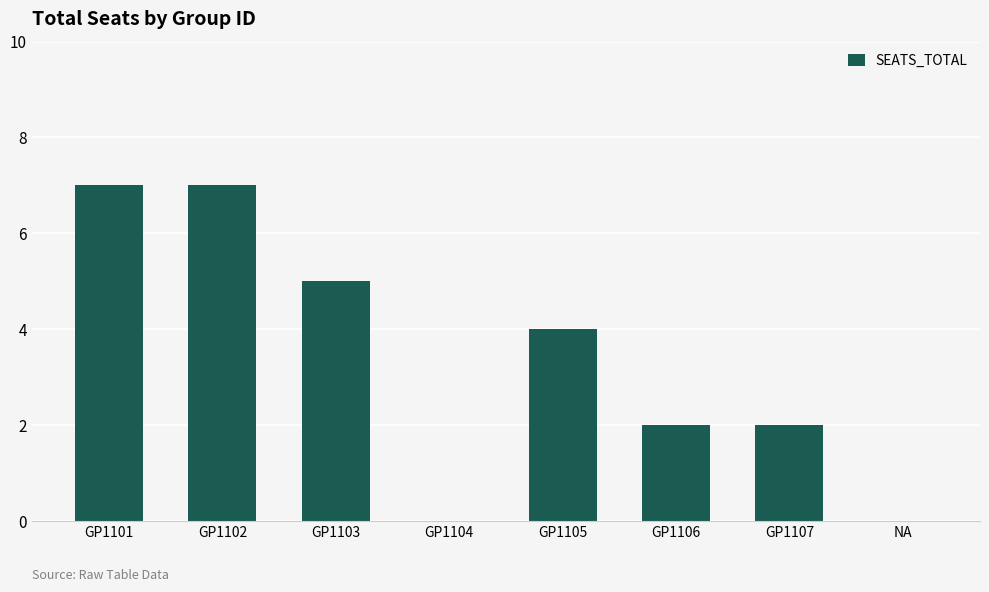

What is the change in value from GP1105 to NA?

-4